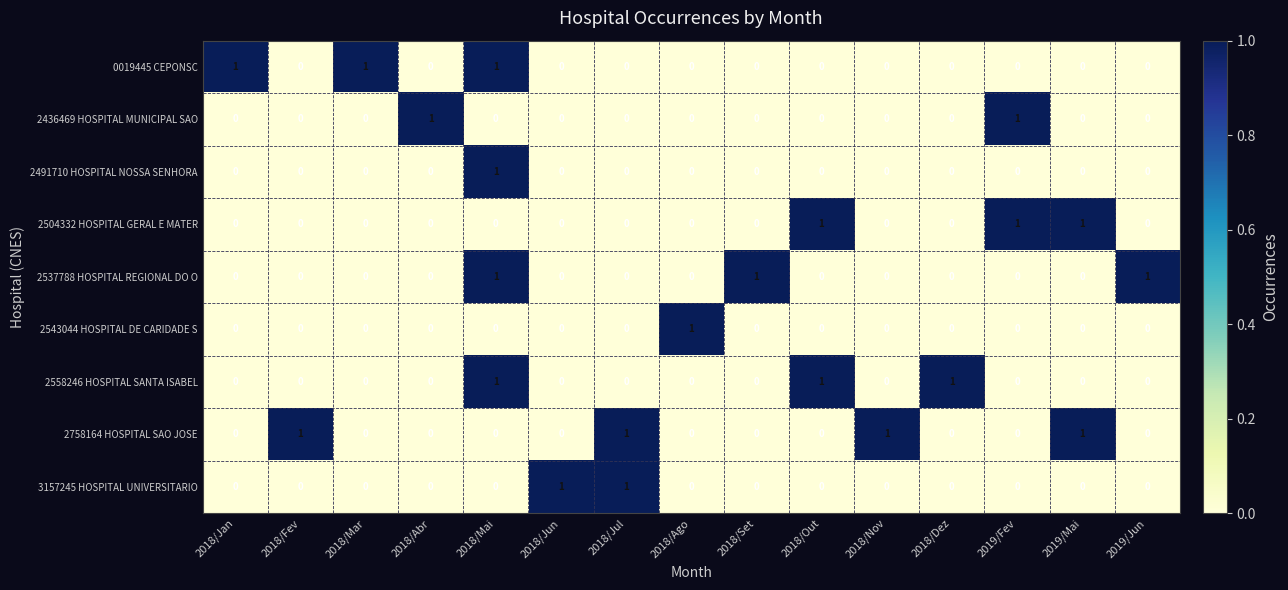

Is the value of 2491710 HOSPITAL NOSSA SENHORA at 2018/Set greater than the value of 2504332 HOSPITAL GERAL E MATER at 2019/Fev?

No